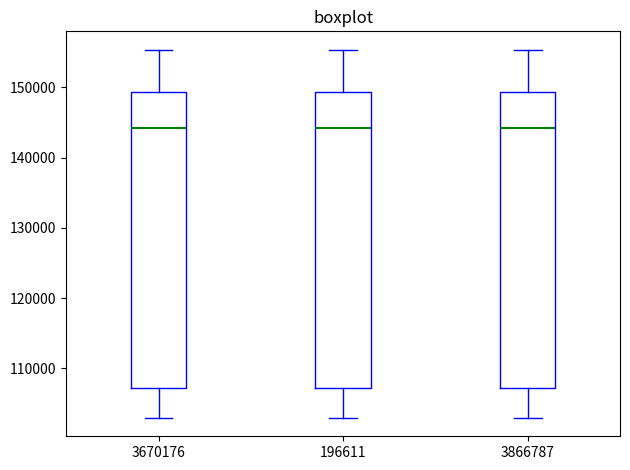

Where is the upper edge of the box at x = 196611 on the y-axis? The values are not printed on the chart, so give them approximately, as read against the axis.

149000